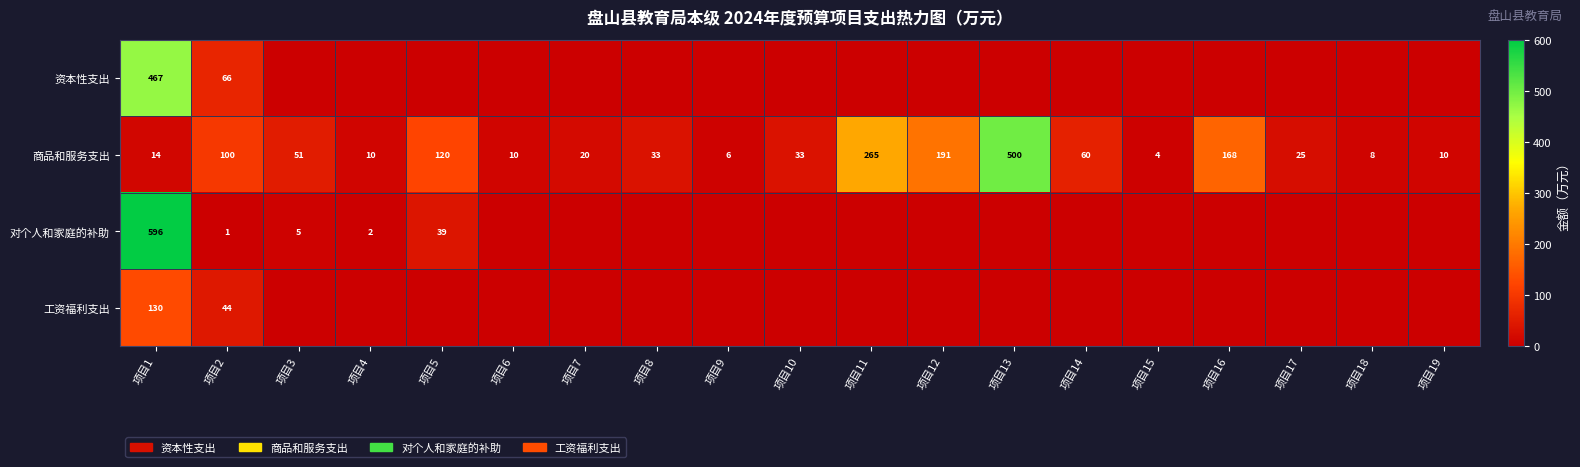

What is the difference between the maximum and minimum values in the 商品和服务支出 series?

496